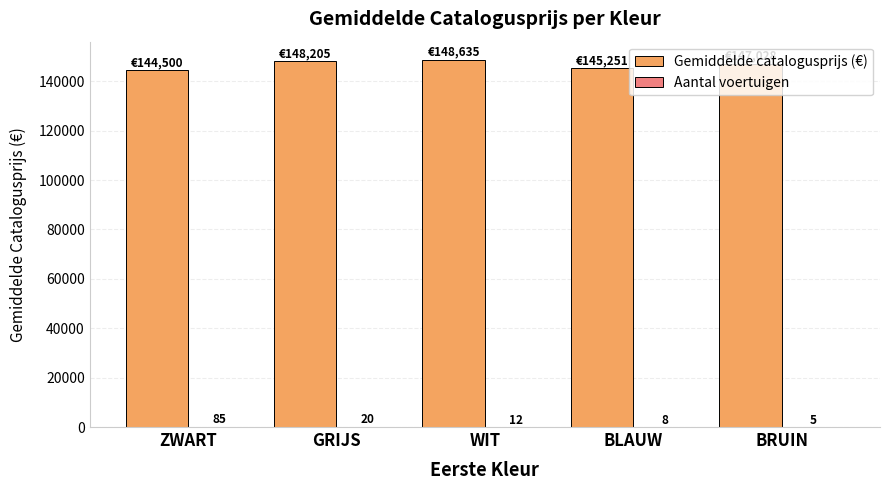

How many distinct data groups are displayed?

2